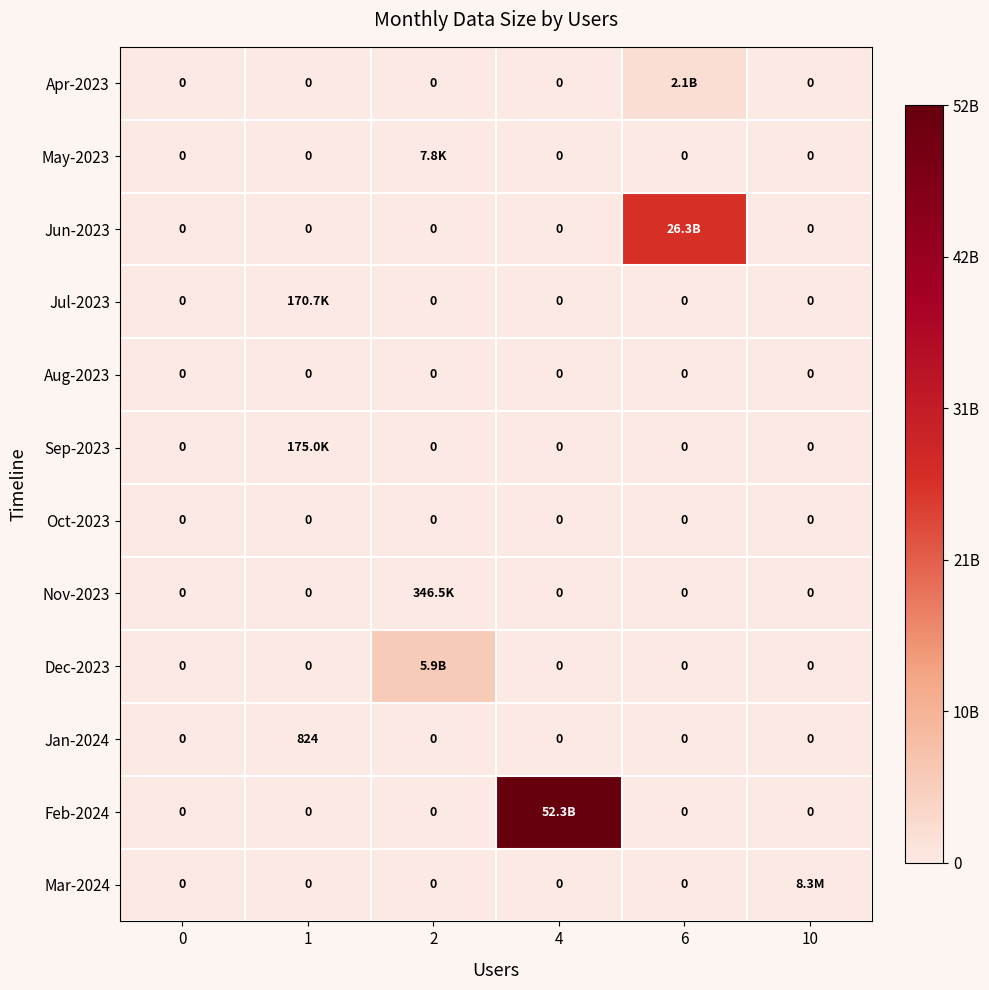

At how many categories does at least one series exceed 32539583509?

1